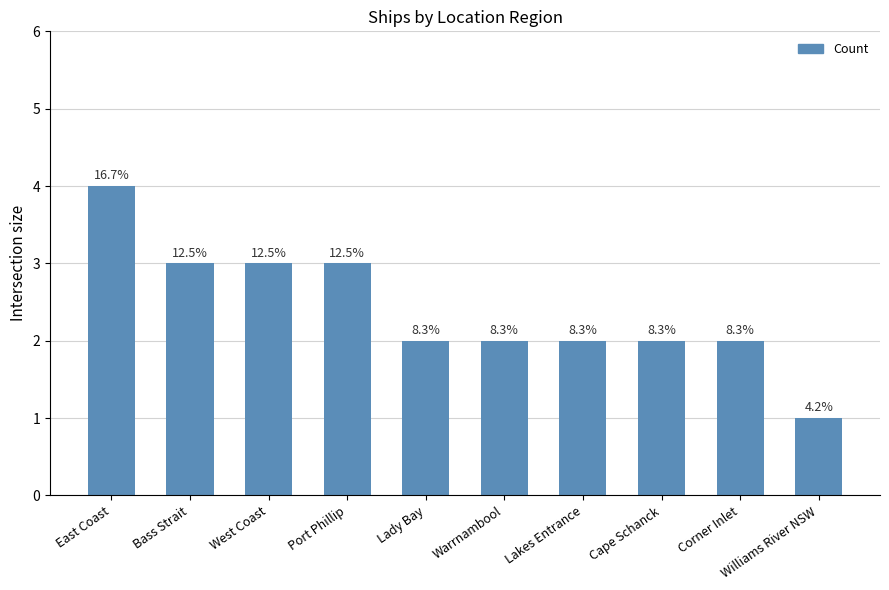

What is the change in value from East Coast to West Coast?

-1